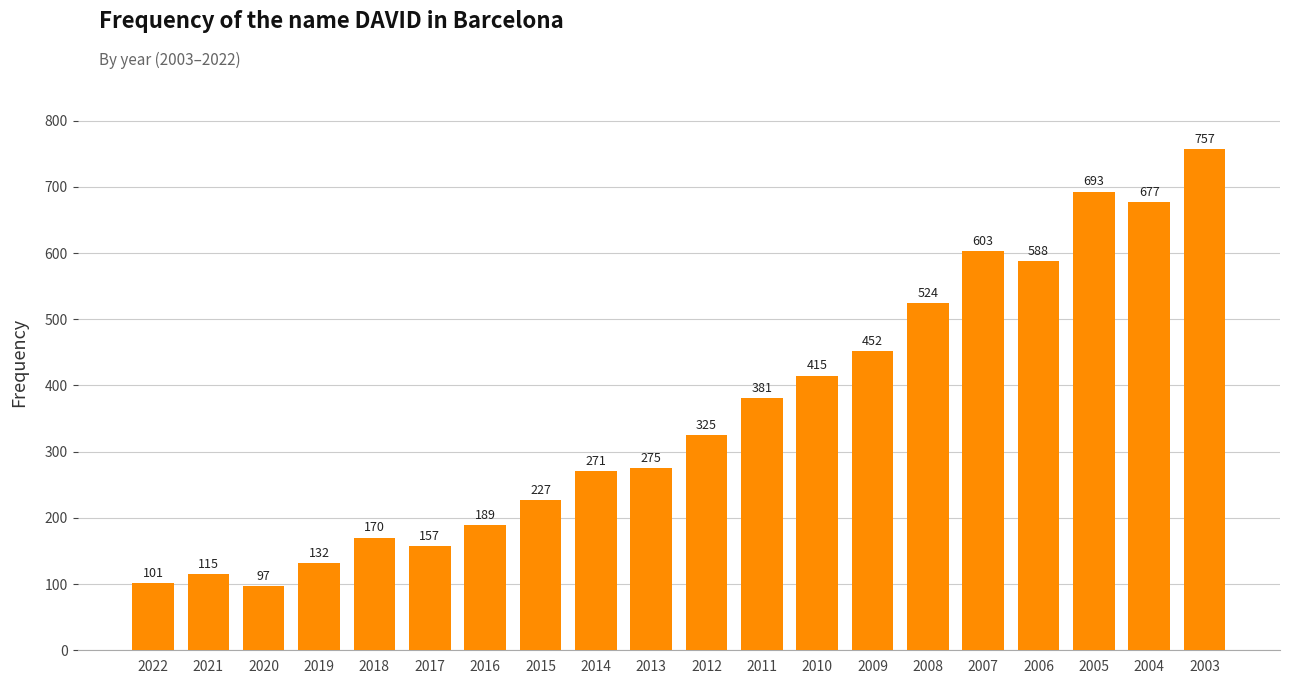

Which has a higher value, 2006 or 2010?

2006